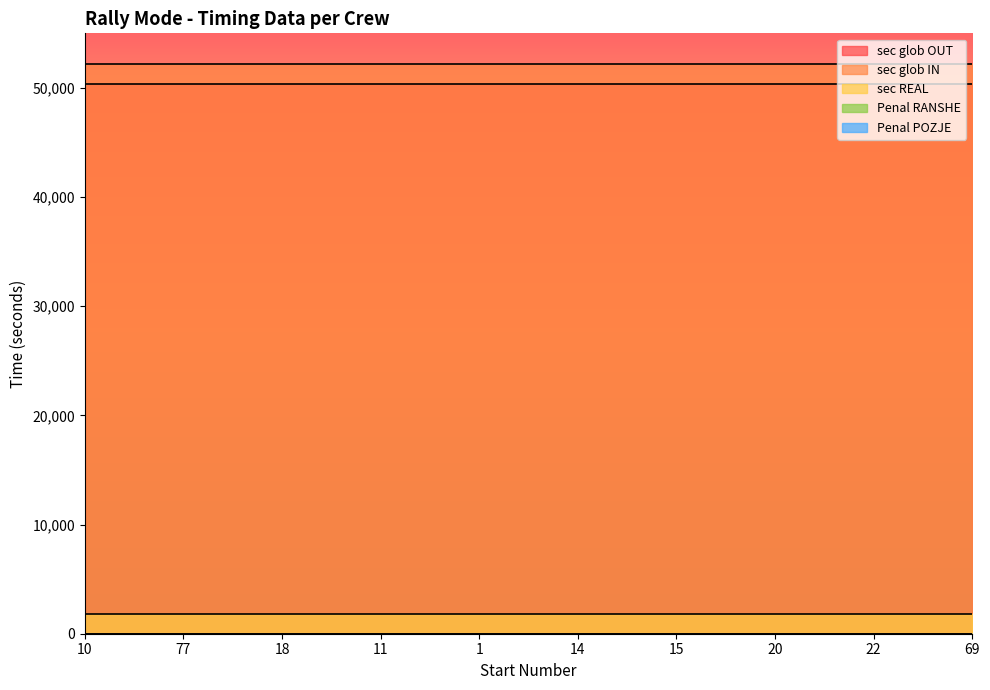

What is the average value of the sec glob OUT series?

50400